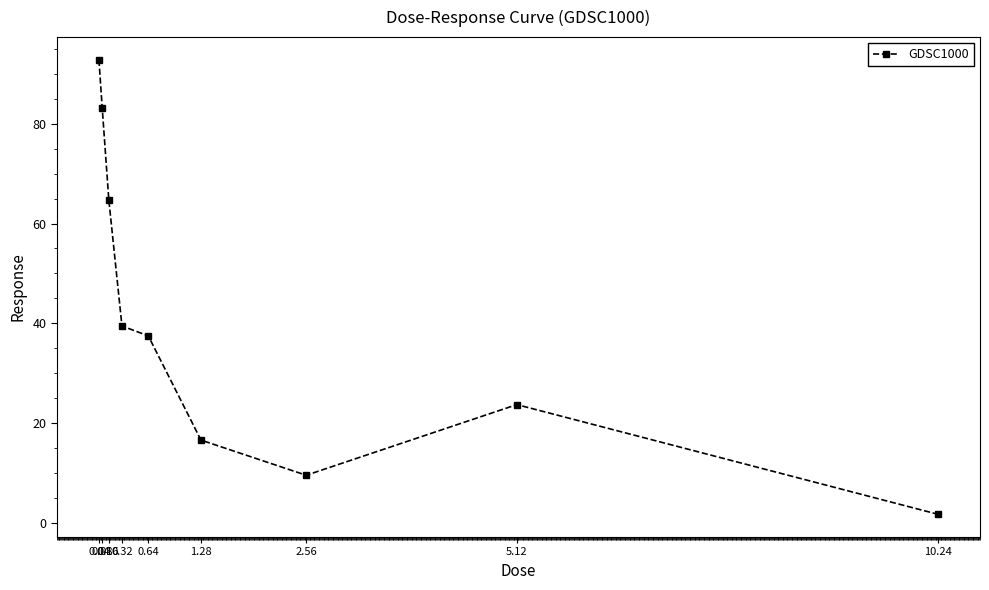

What is the value of the 8th point from the left?

23.7